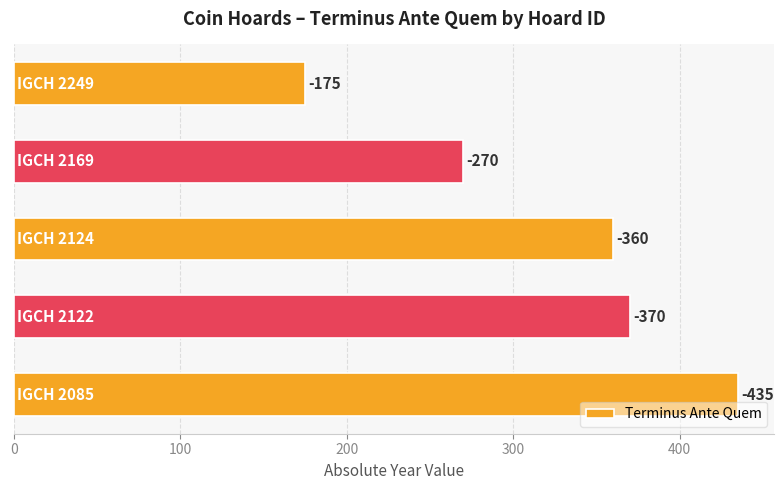

What is the sum of all values?

1610